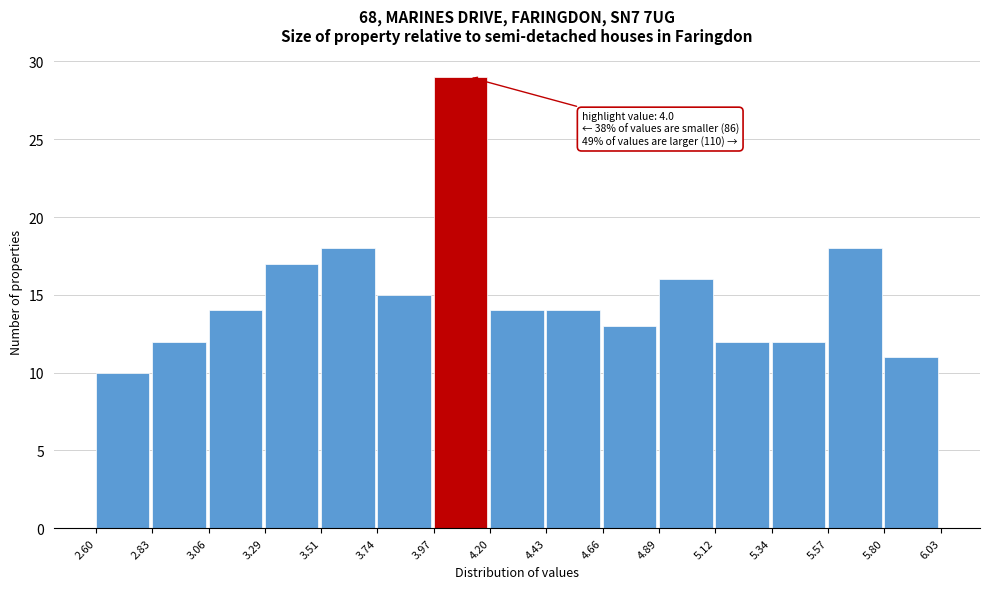

Which range on the x-axis has the tallest bar?

3.97 to 4.20